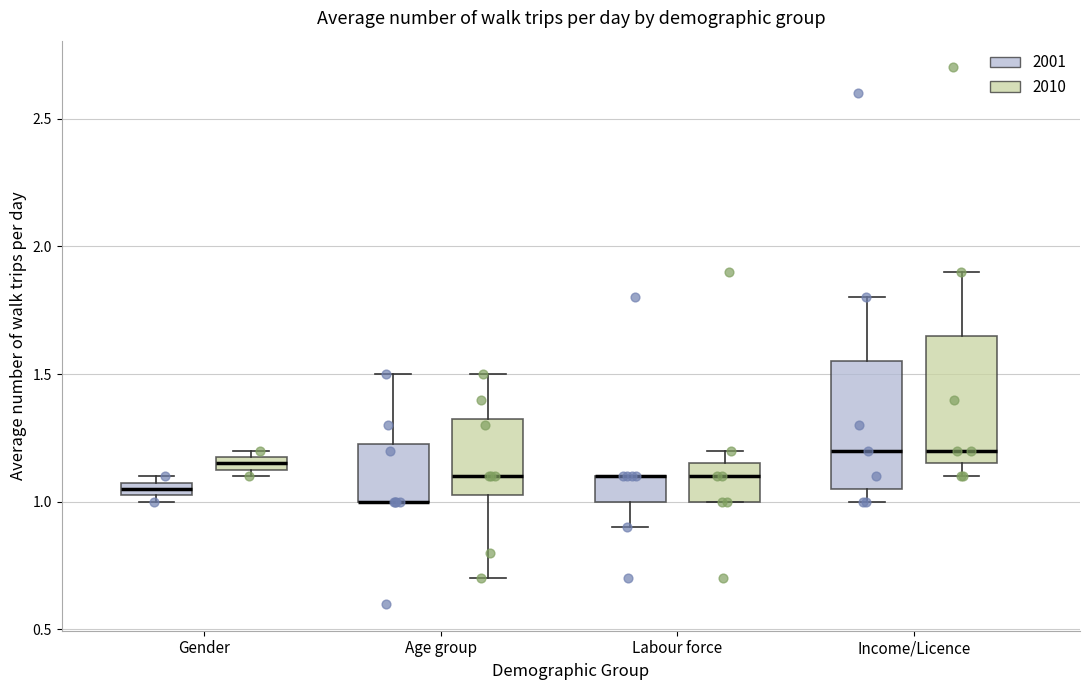

Where is the lower edge of the box for Labour force (2010) on the y-axis? The values are not printed on the chart, so give them approximately, as read against the axis.

1.00